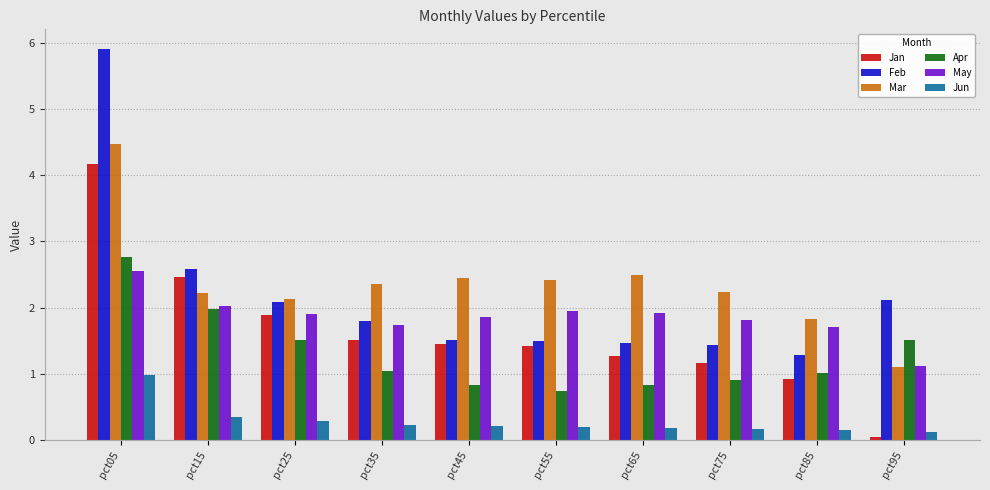

Between pct15 and pct25, which series saw the biggest shift?

Jan